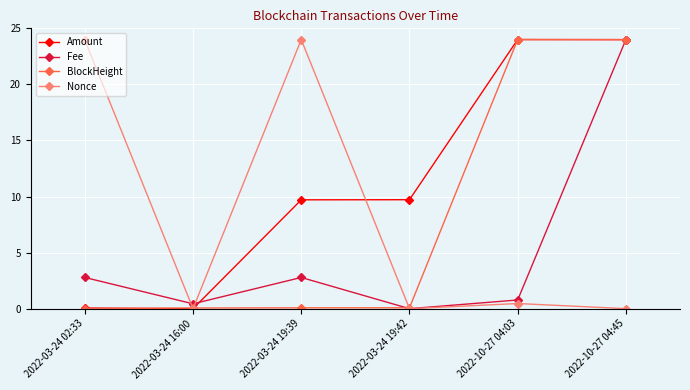

Is the value of Fee at 2022-03-24 19:39 greater than the value of Amount at 2022-10-27 04:03?

No